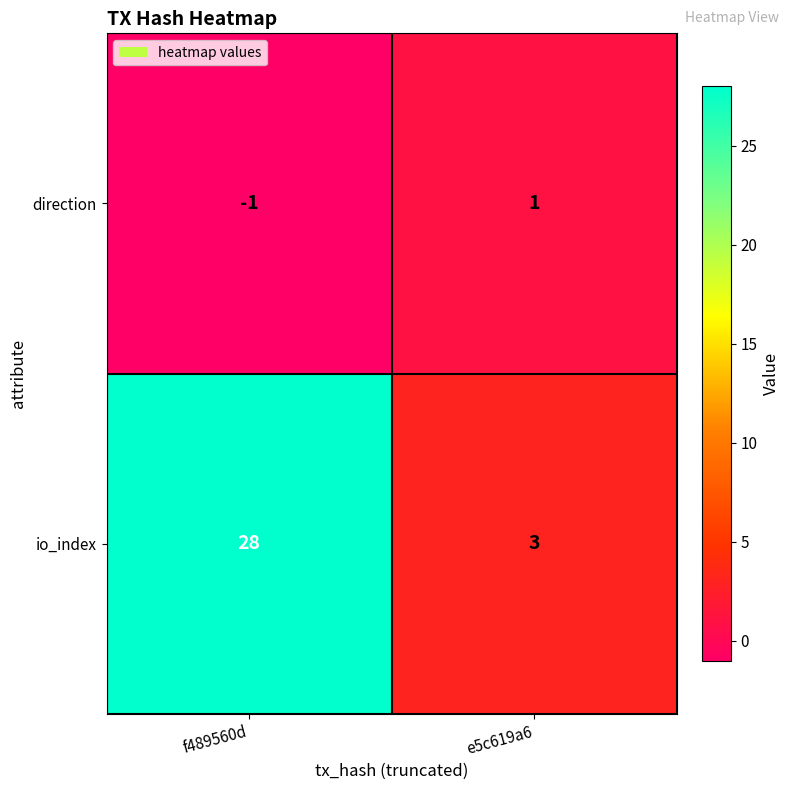

The value of direction at f489560d is -2. True or false?

False